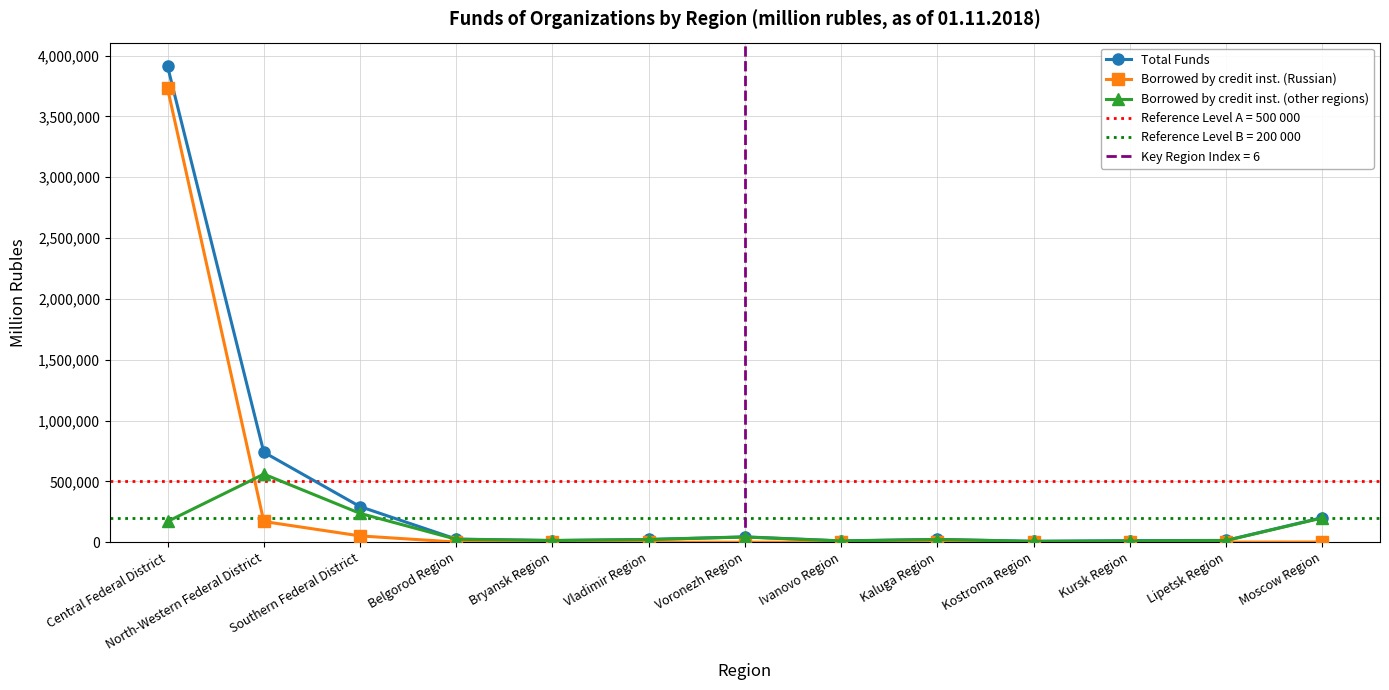

Which series has the widest spread of values?

Total Funds